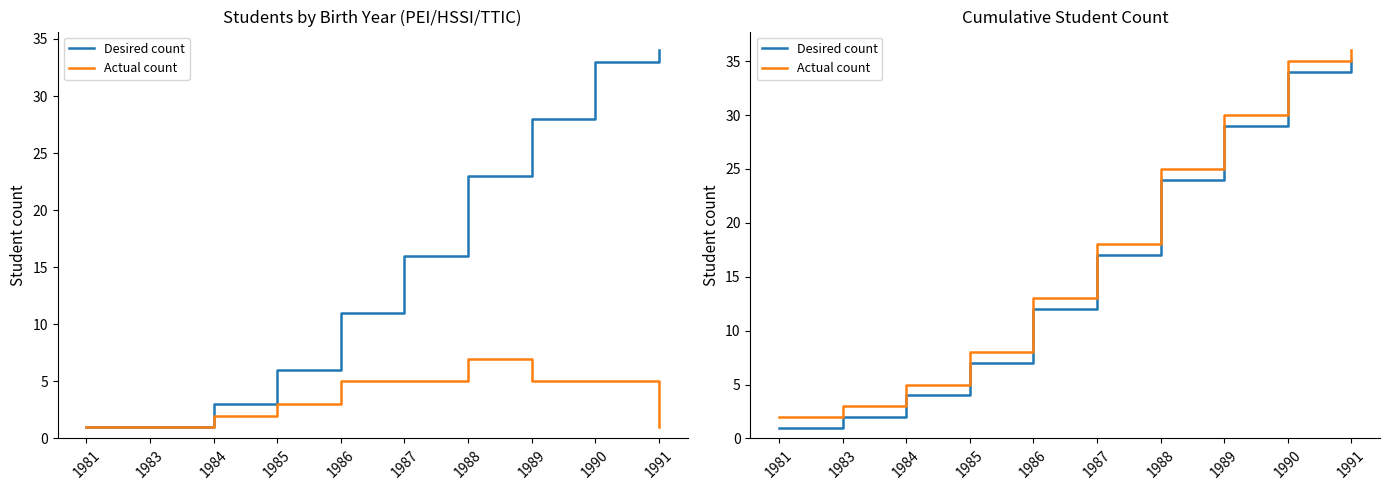

How many data points does each series have?

10